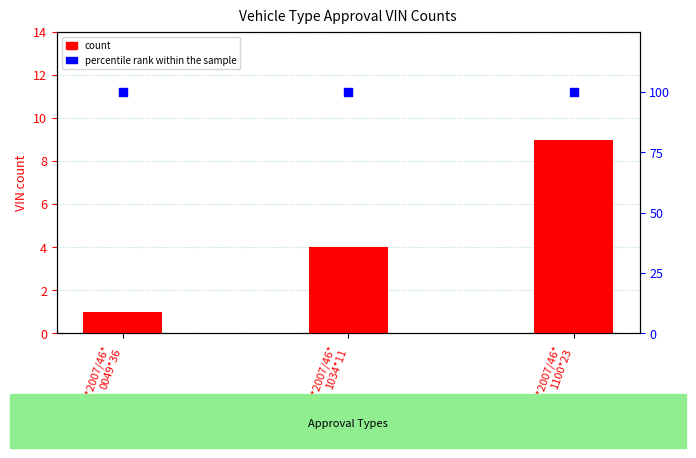

Which series has the widest spread of Y values?

count